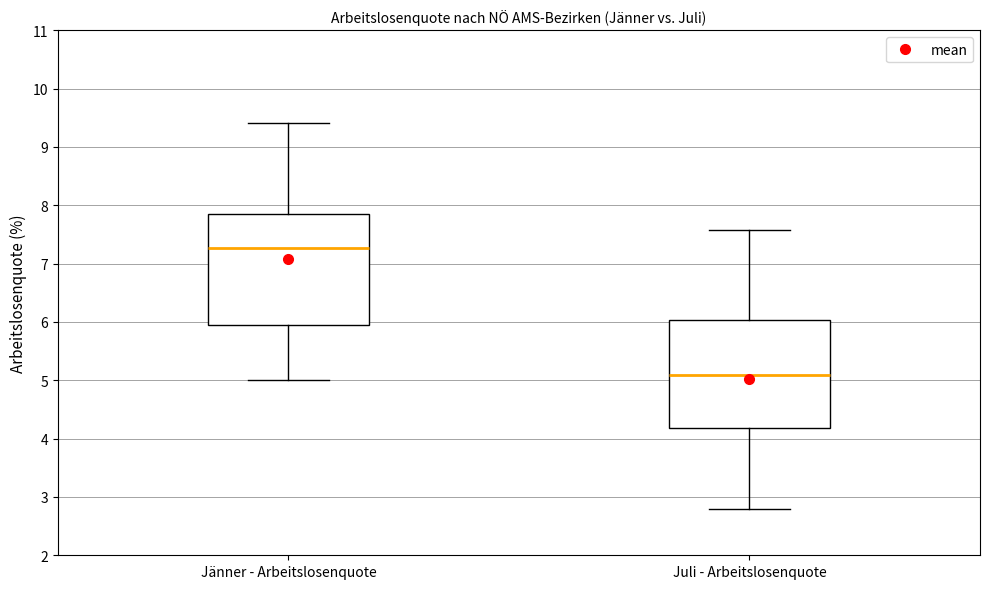

Where is the upper edge of the box for Jänner - Arbeitslosenquote on the y-axis? The values are not printed on the chart, so give them approximately, as read against the axis.

7.9